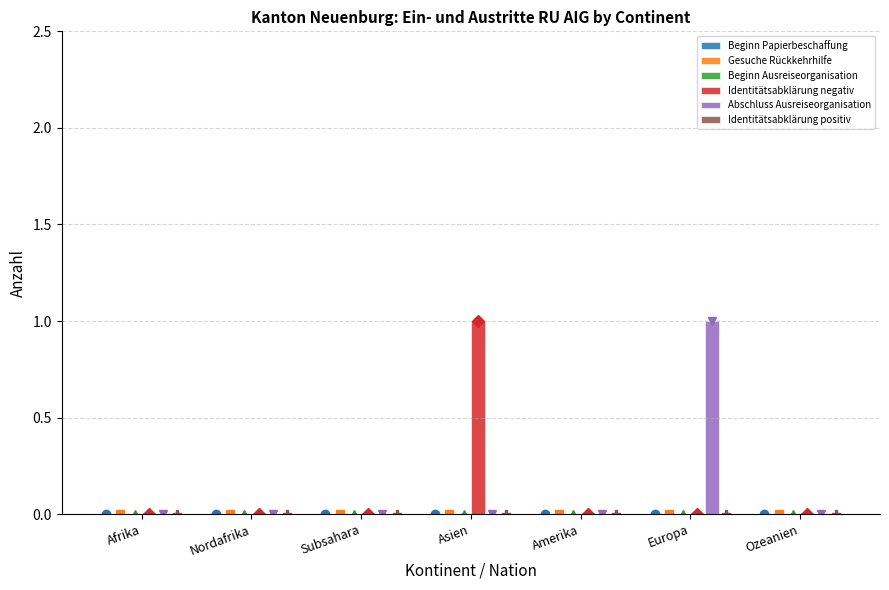

What is the difference between the maximum and minimum values in the Abschluss Ausreiseorganisation series?

1